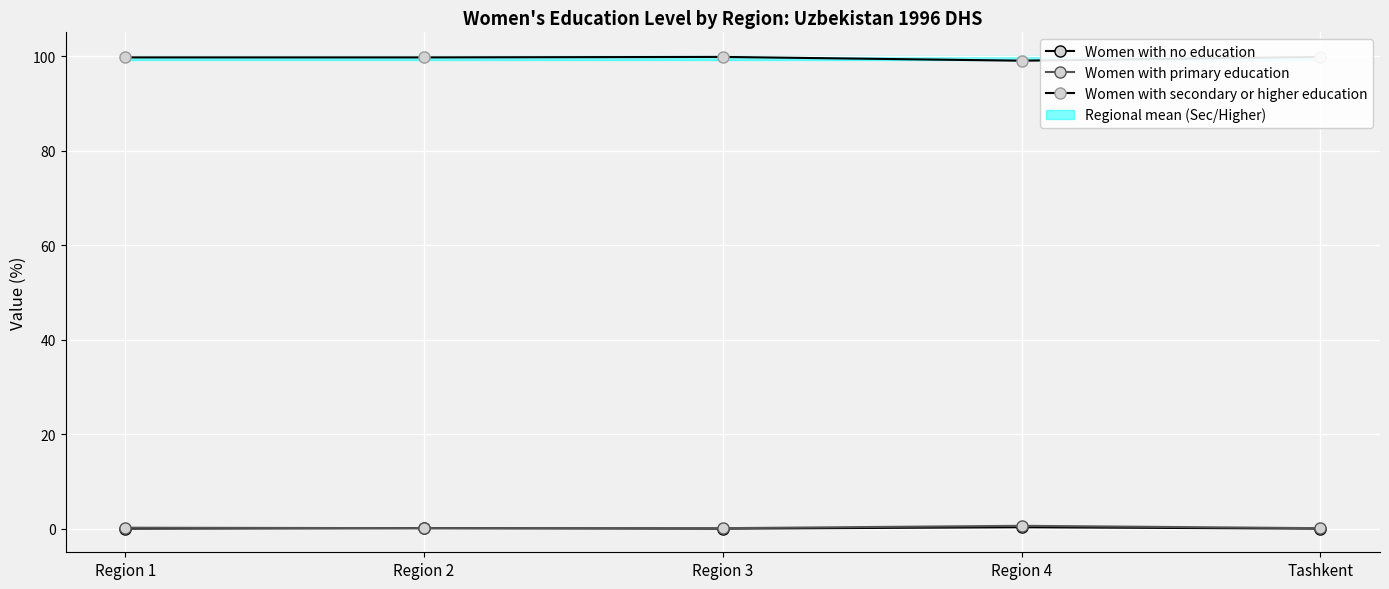

The Women with no education series shows 0.1 at Region 3. True or false?

False